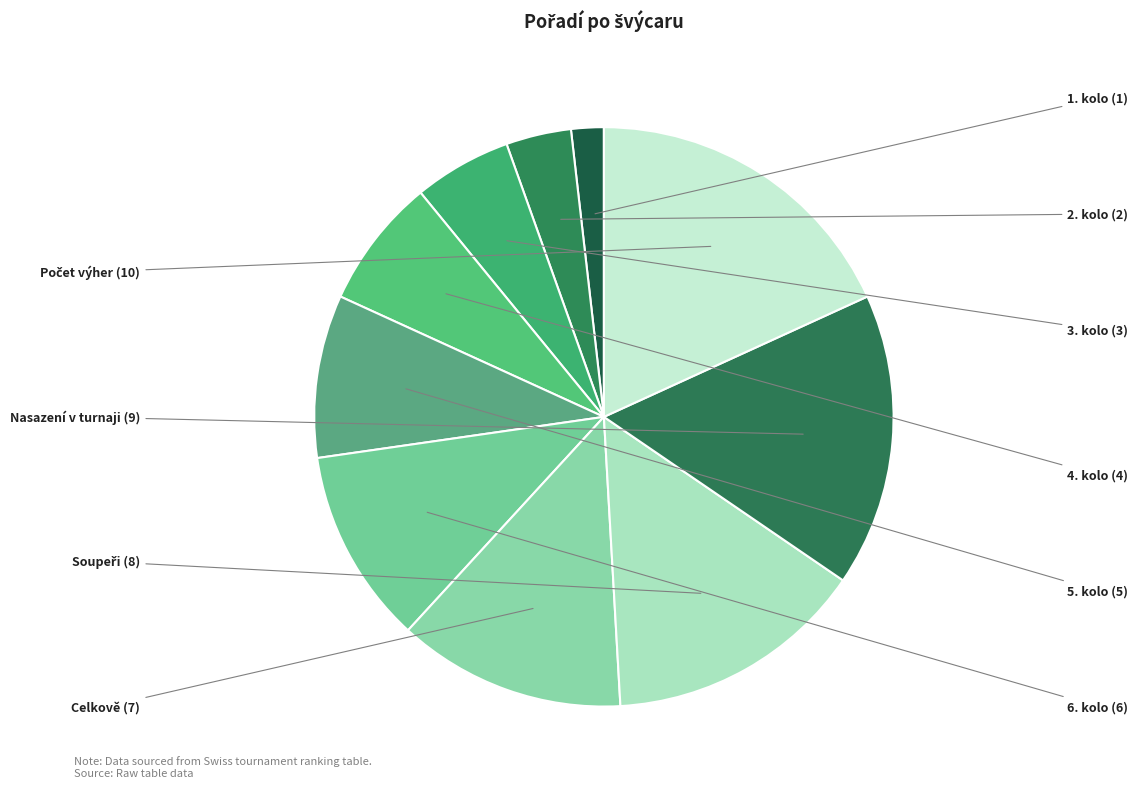

Count the number of slices in the pie.

10